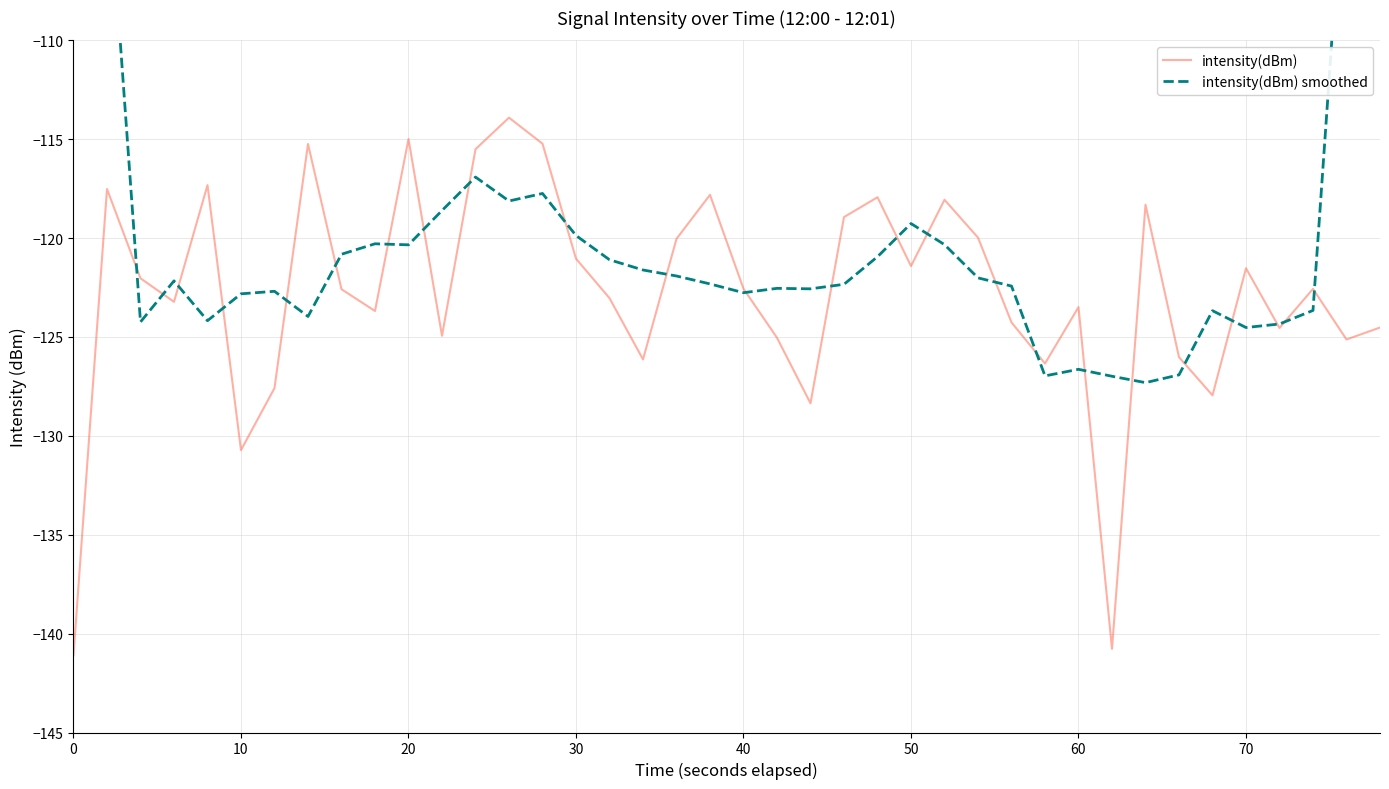

What is the maximum value for intensity(dBm)?

-113.9